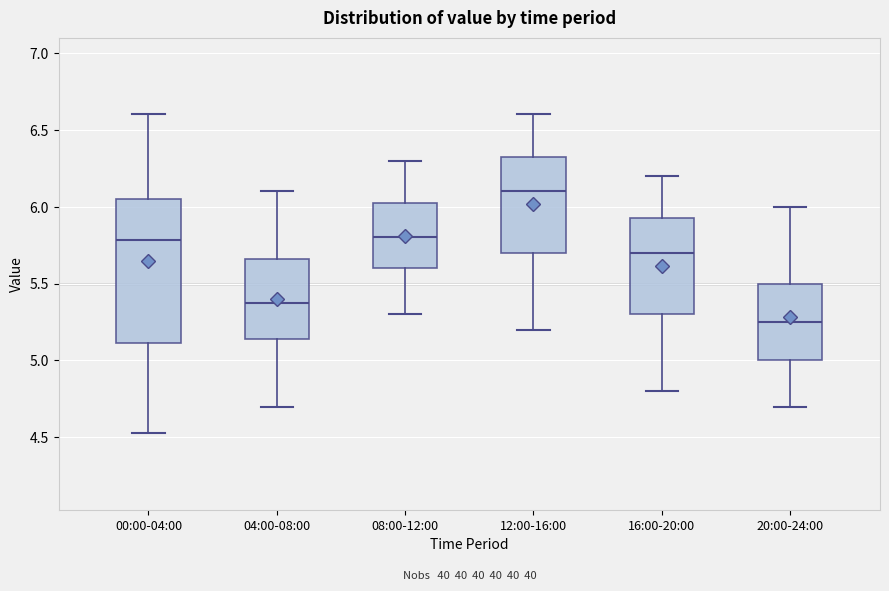

Which box is the tallest, from its lower edge to its upper edge?

00:00-04:00